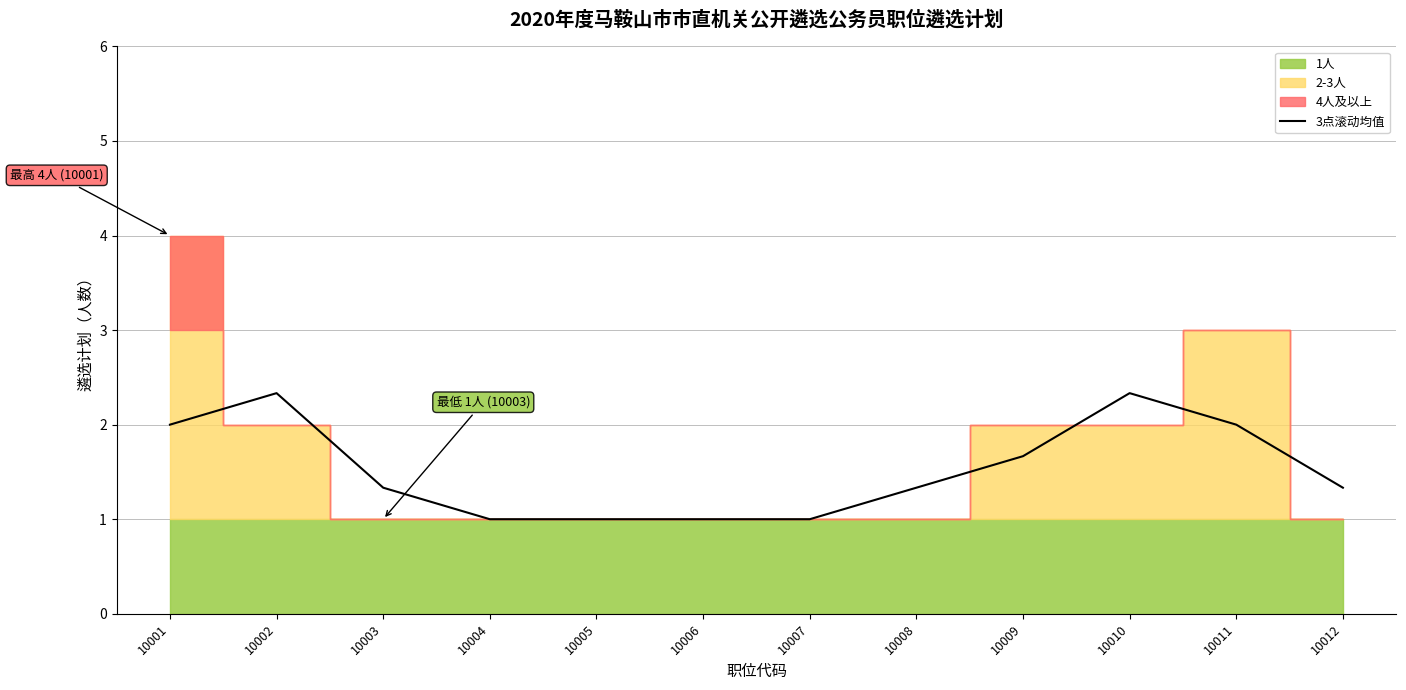

What is the average value?

1.5